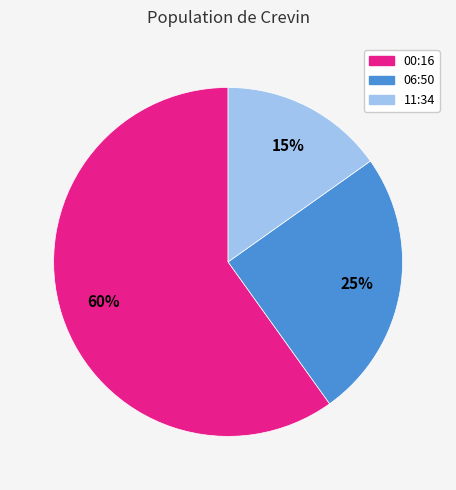

Is there a majority slice in this chart?

Yes